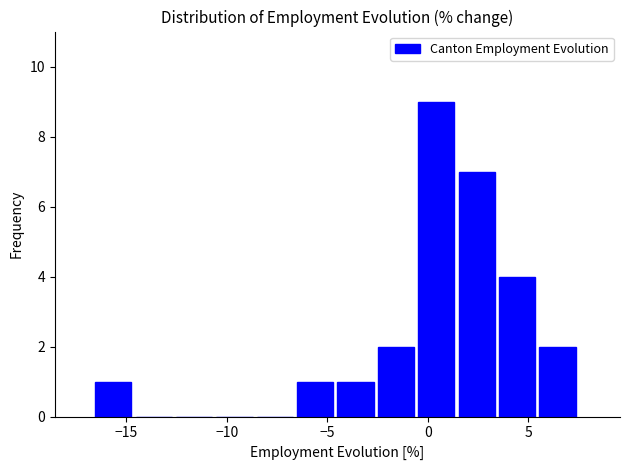

Over which range of the x-axis is the bar tallest?

-0.5 to 1.5